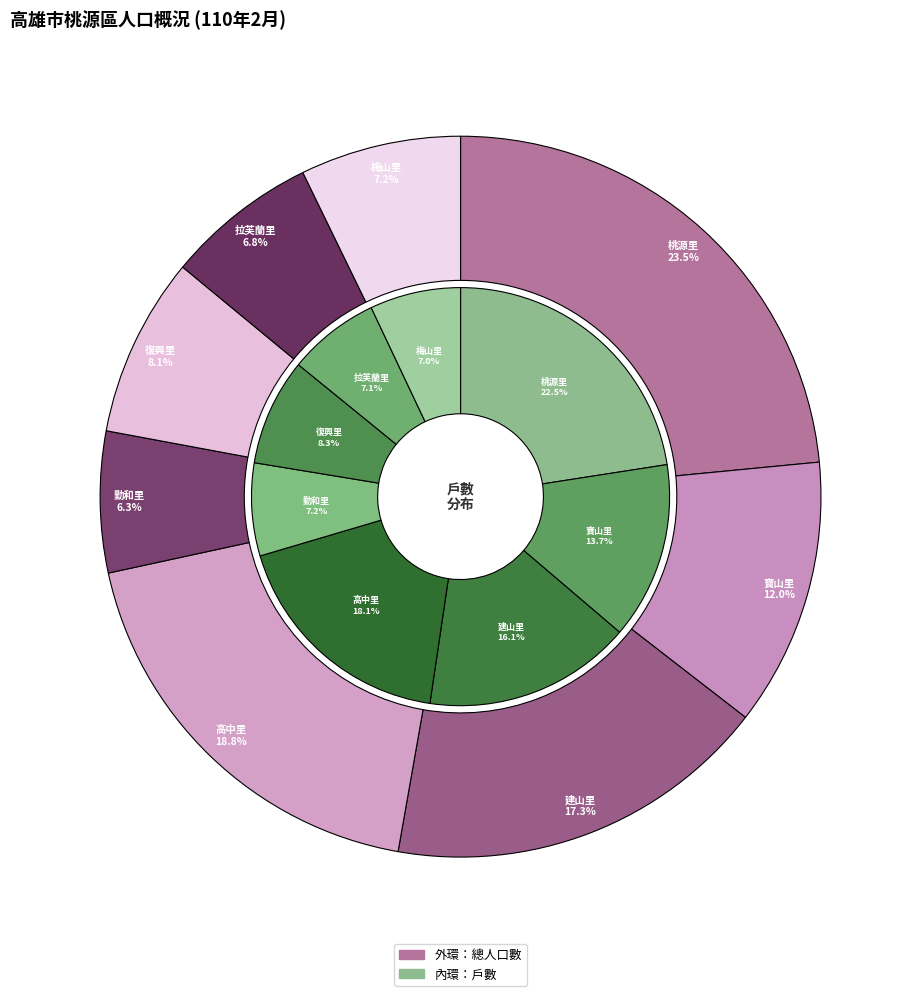

Rank the series by their maximum value, from lowest to highest.

戶數, 總人口數